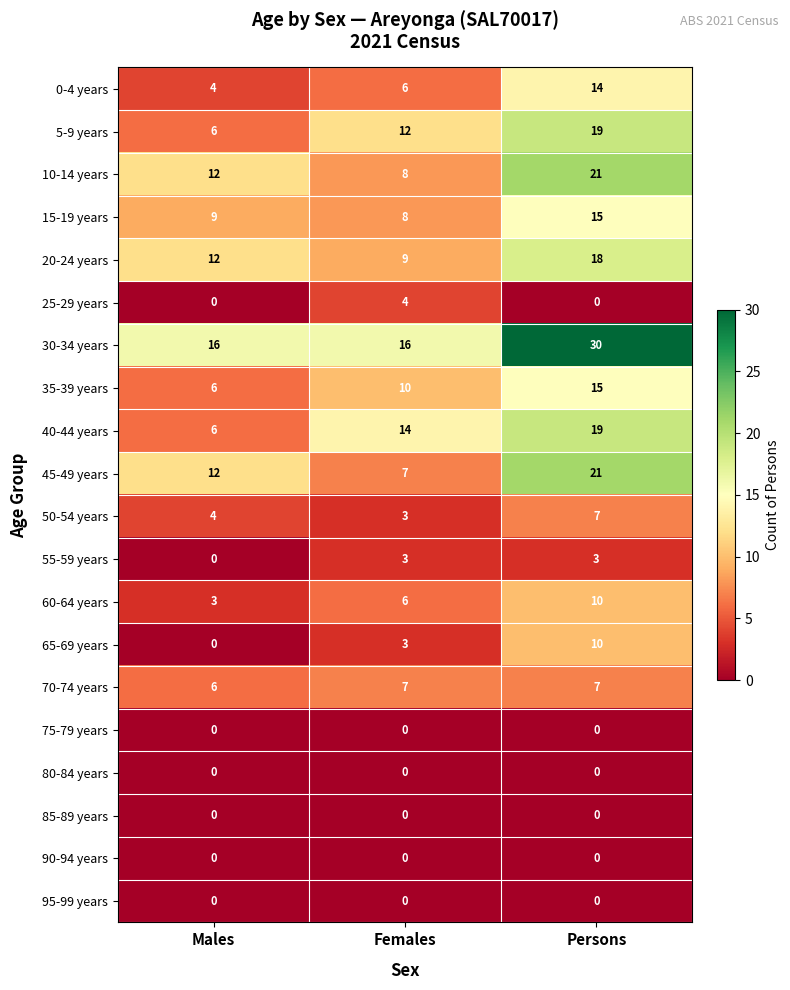

The value of 5-9 years at Females is 8. True or false?

False